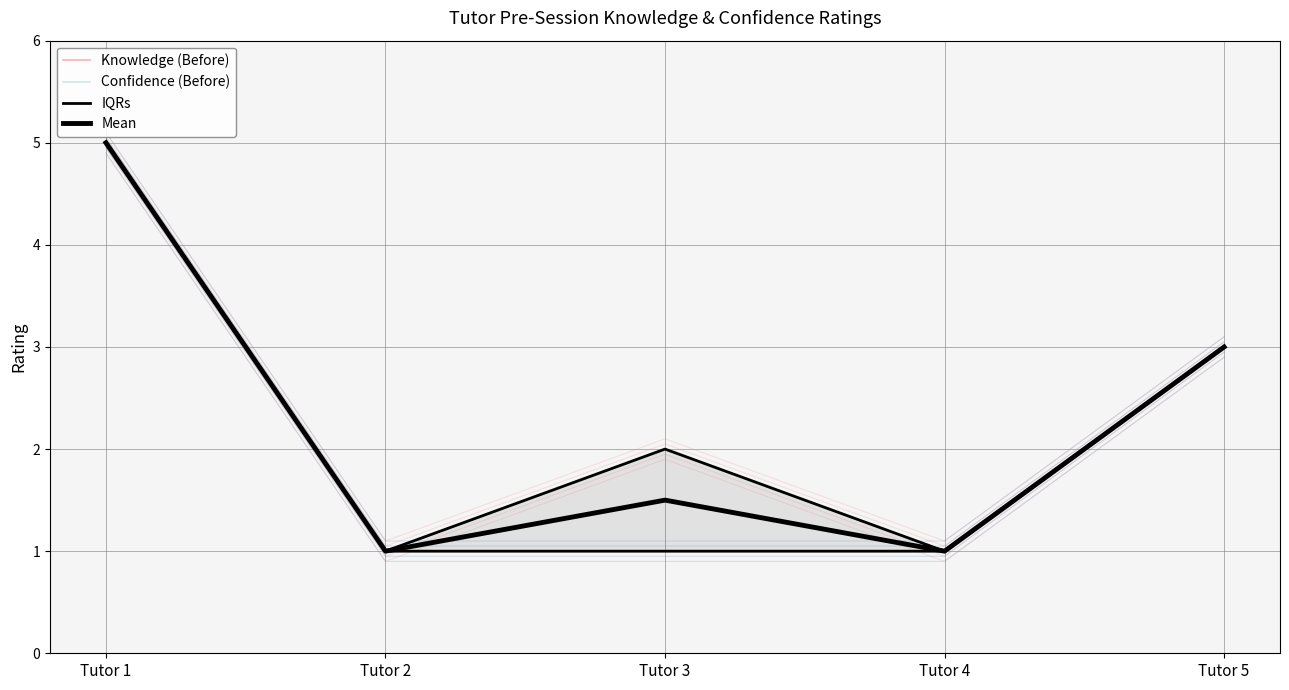

Which series has the widest spread of values?

Knowledge (Before)